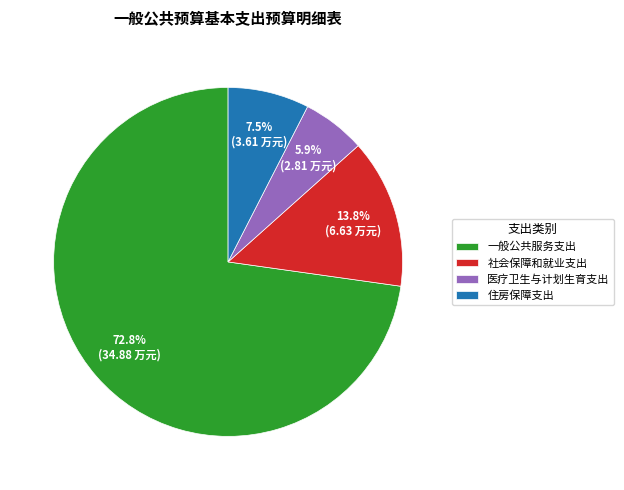

What percentage is the 医疗卫生与计划生育支出 slice, to the nearest percent?

6%